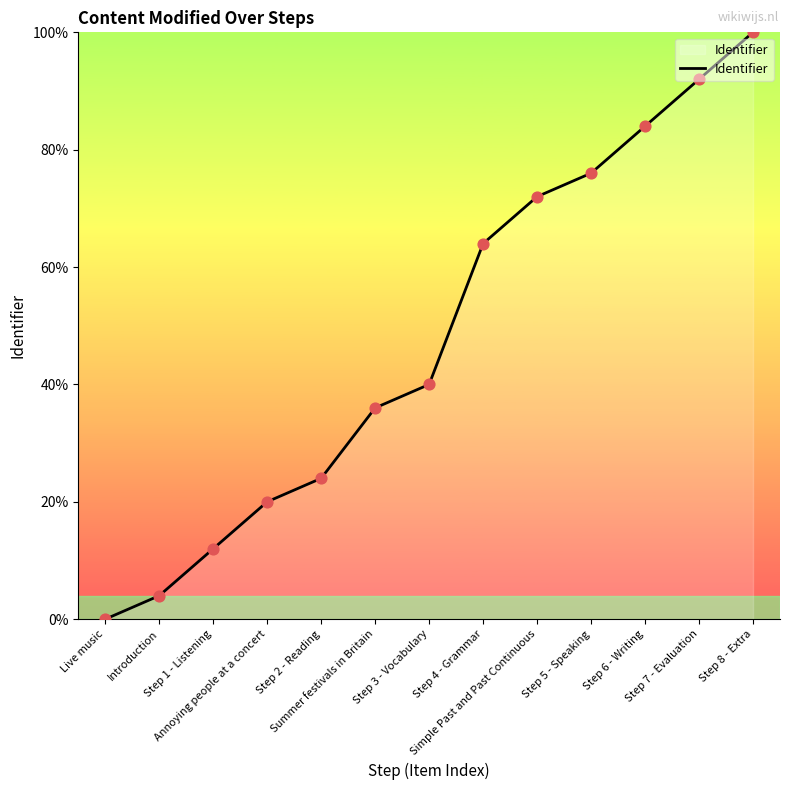

What is the change in value from Step 7 - Evaluation to Step 8 - Extra?

+8